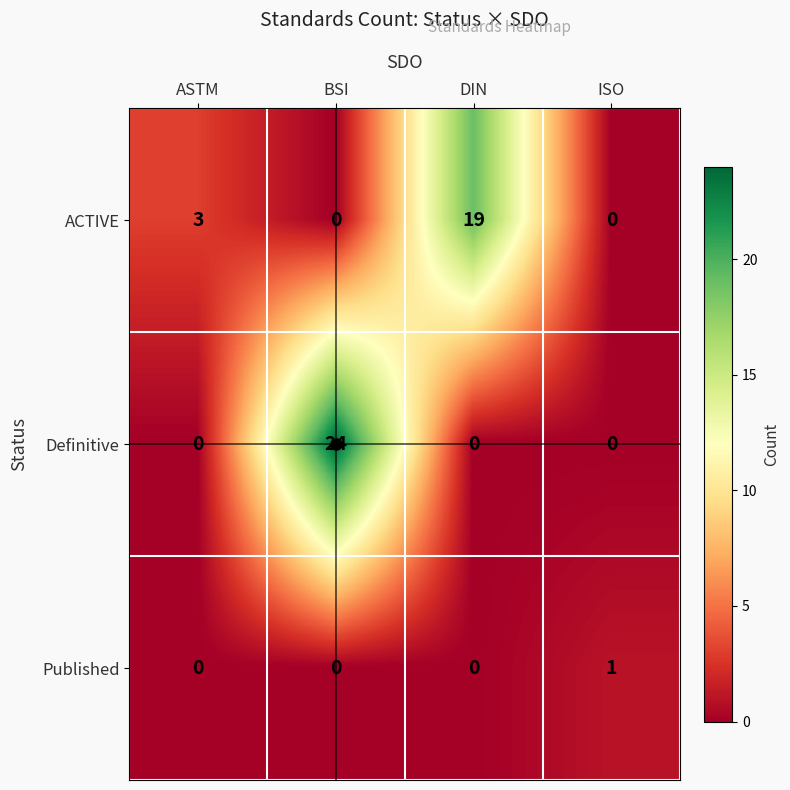

Is it true that ACTIVE equals 0 at BSI?

True